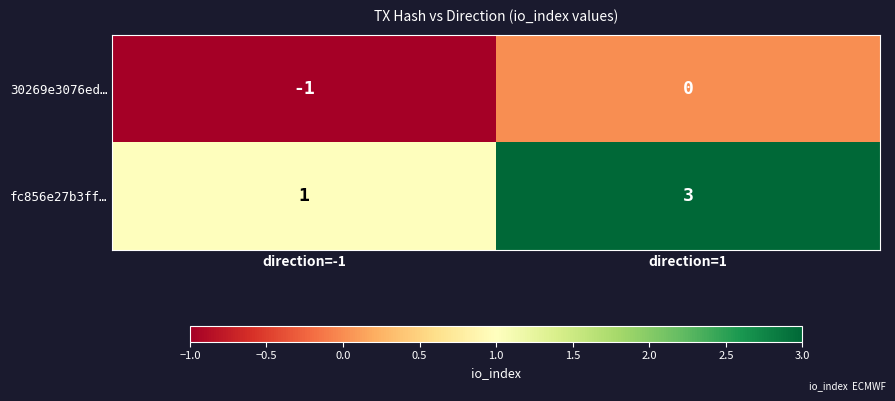

How many series are shown in this chart?

2